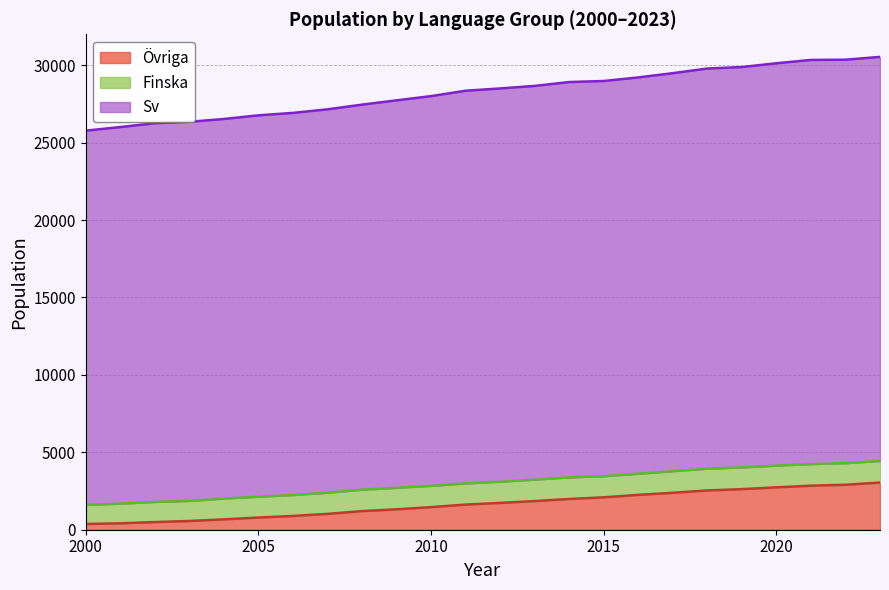

List the labels in order of Övriga value, largest first.

2023, 2022, 2021, 2020, 2019, 2018, 2017, 2016, 2015, 2014, 2013, 2012, 2011, 2010, 2009, 2008, 2007, 2006, 2005, 2004, 2003, 2002, 2001, 2000